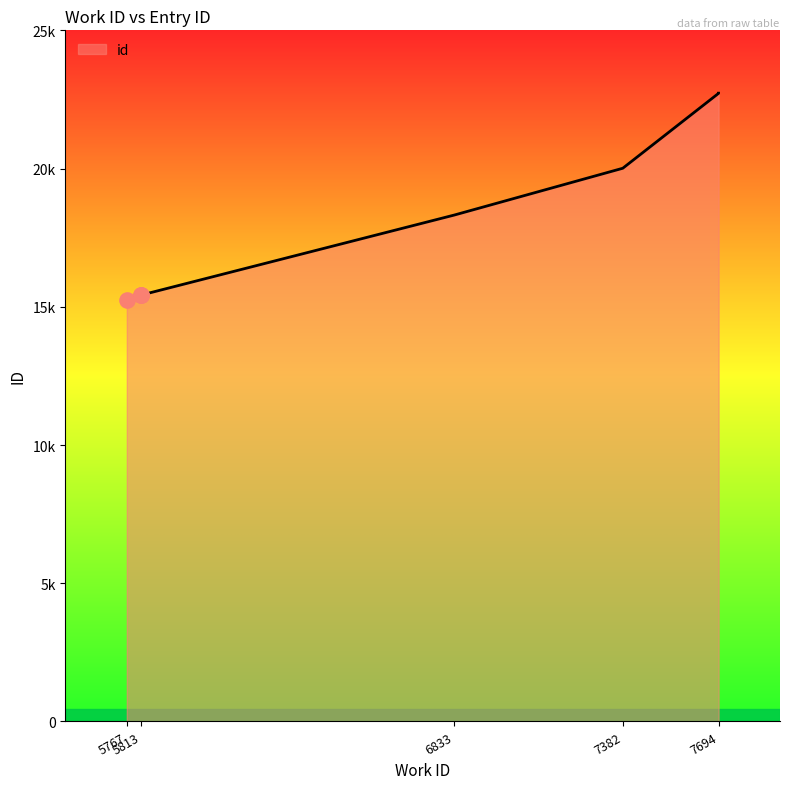

Which has a higher value, 7694 or 5813?

7694